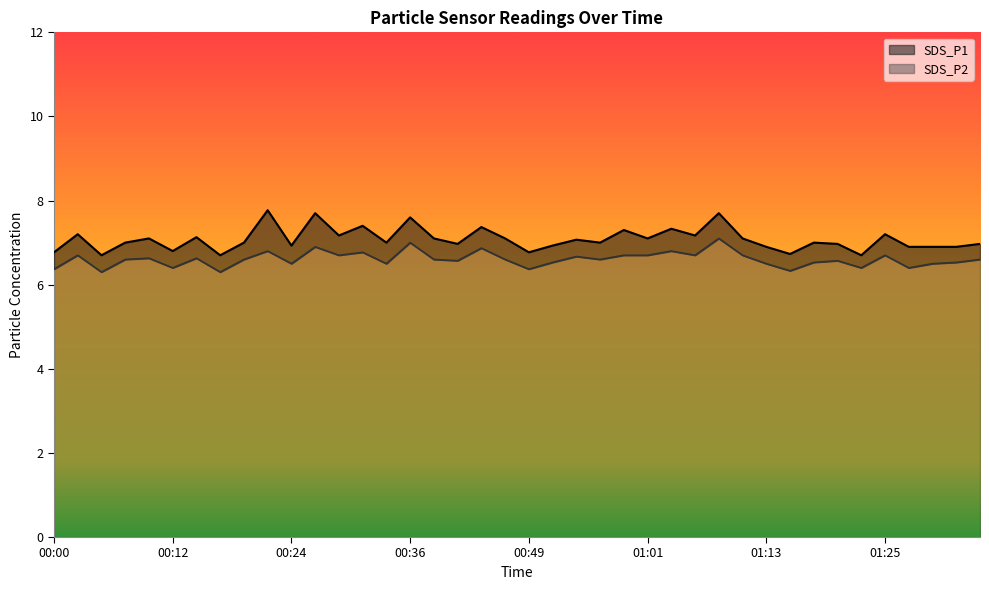

What is the maximum value for SDS_P2?

7.1